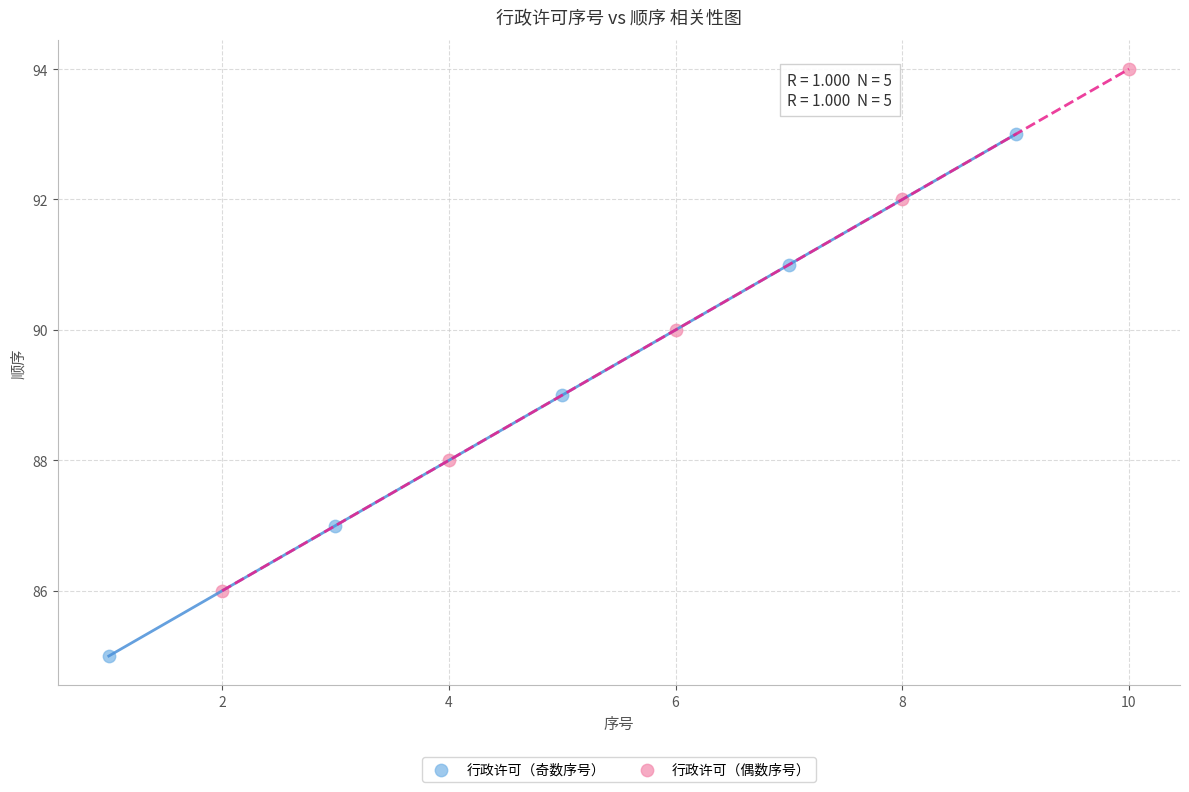

Which series reaches the minimum Y coordinate?

行政许可（奇数序号）